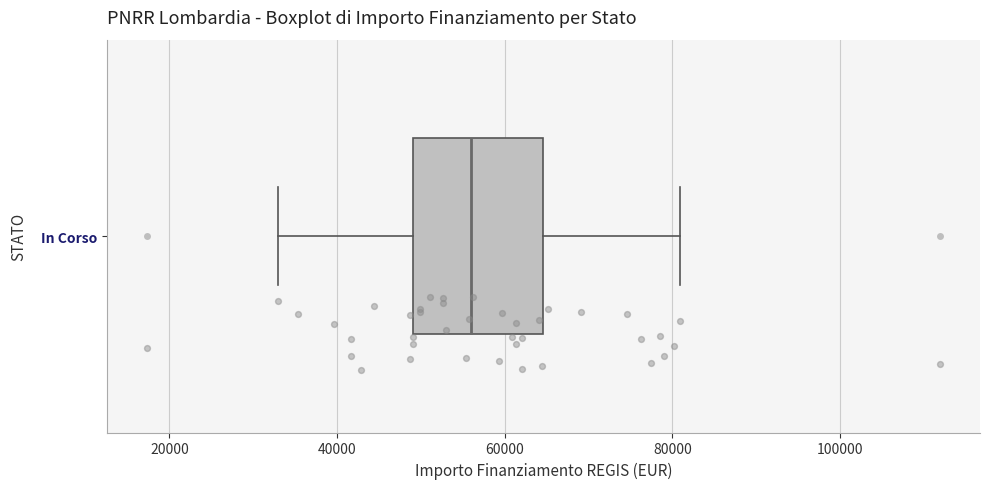

Read this box plot against the x-axis: the position of the median line, the range covered by the box, and the ends of both whiskers. The values are not printed on the chart, so give them approximately, as read against the axis.

median 56000, box 50000 to 64000, whiskers 32000 to 80000